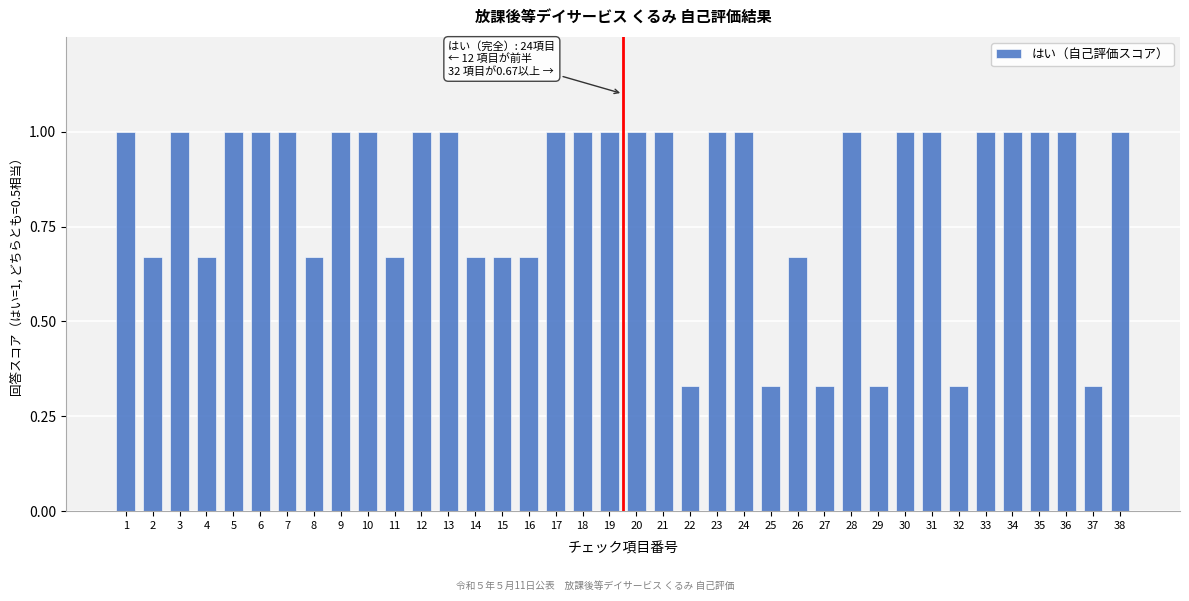

What is the greatest value displayed?

1.0